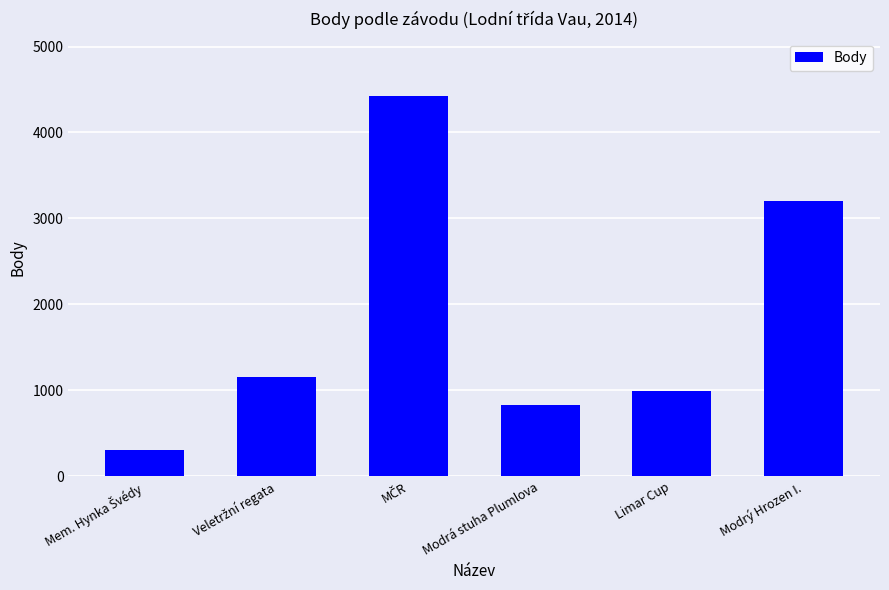

Reading left to right, transcribe all the data shown in this chart.

303	1156	4427	831	990	3200